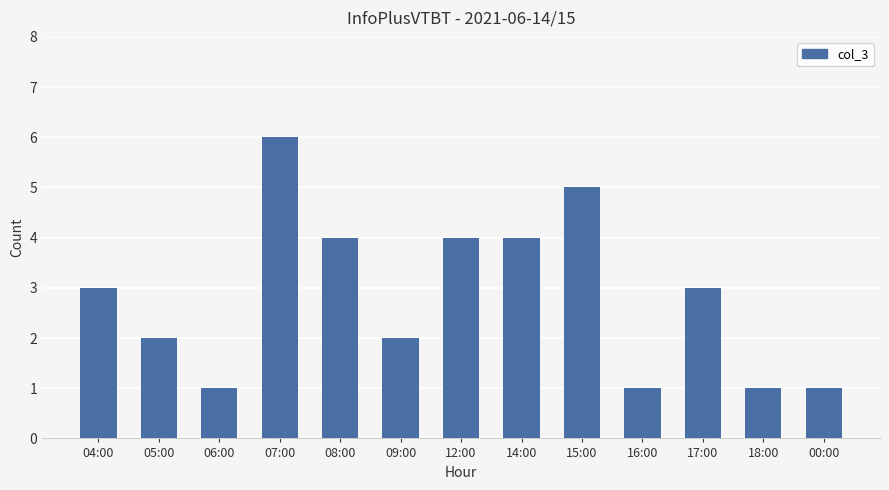

What is the sum of all values?

37